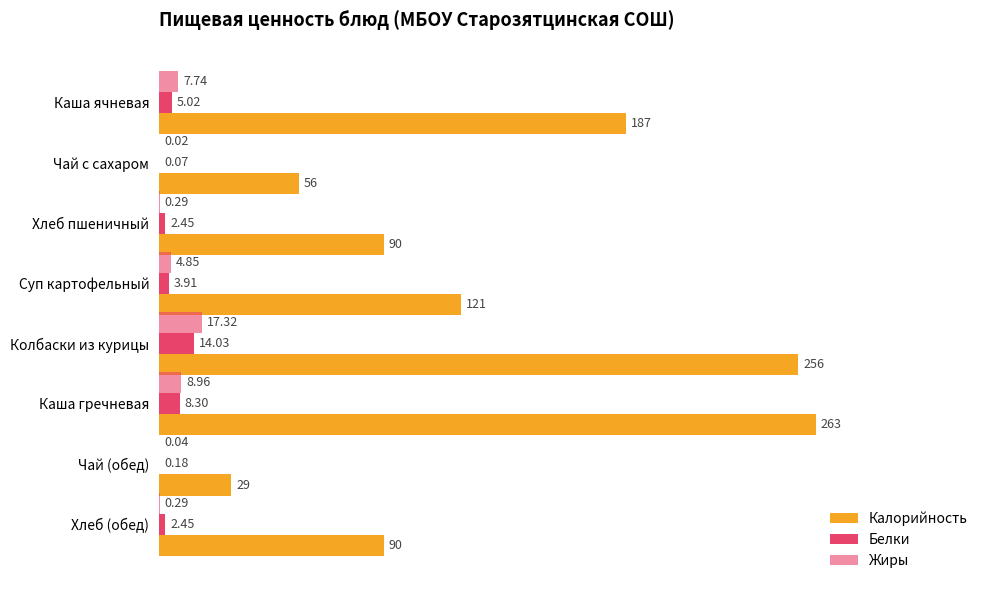

What is the sum of all Калорийность values?

1092.0